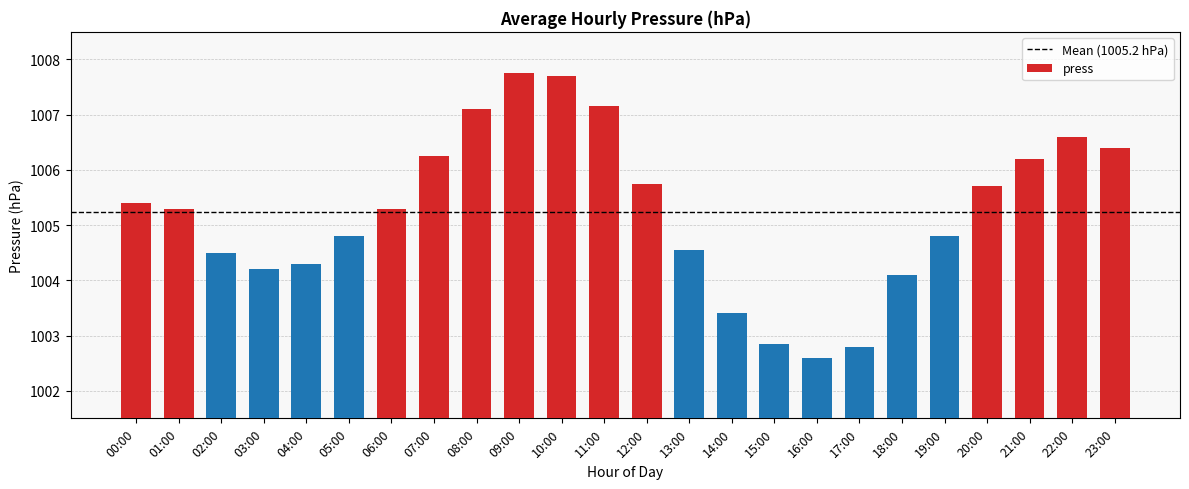

What is the difference between the second highest and second lowest values?

4.9